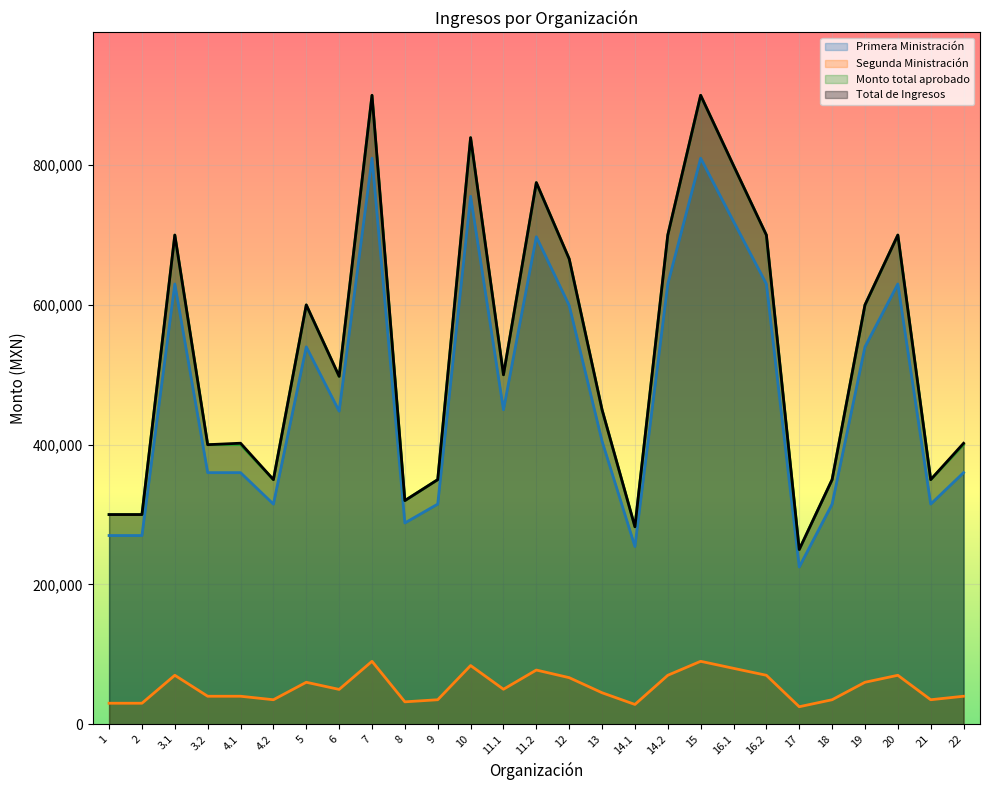

What is the label of the 5th point from the right?

18